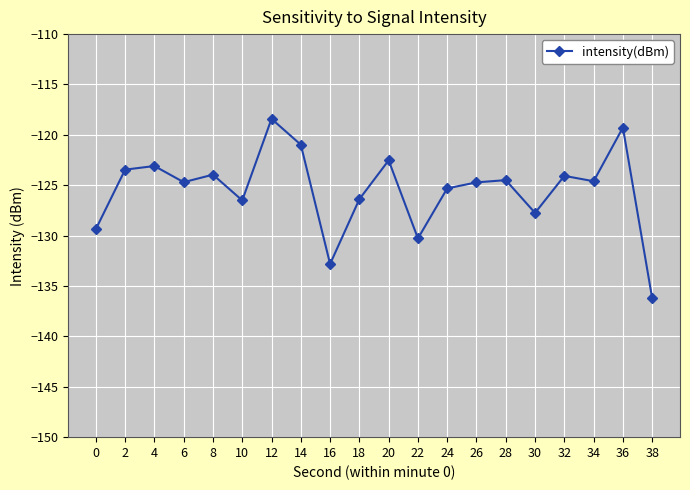

How many distinct data groups are displayed?

1